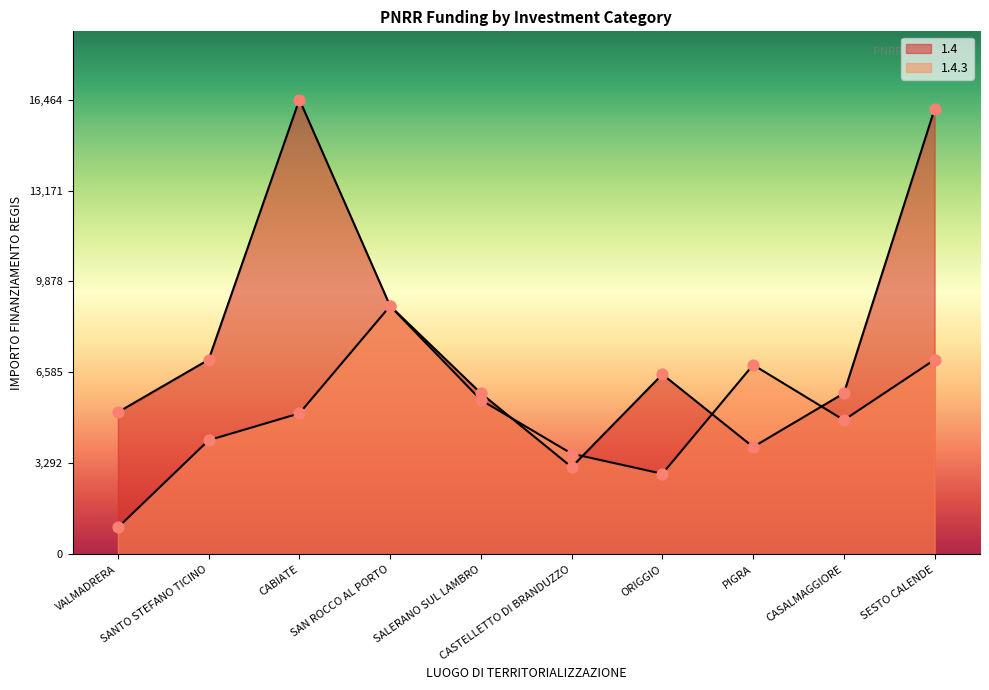

At how many categories does at least one series exceed 5131?

9